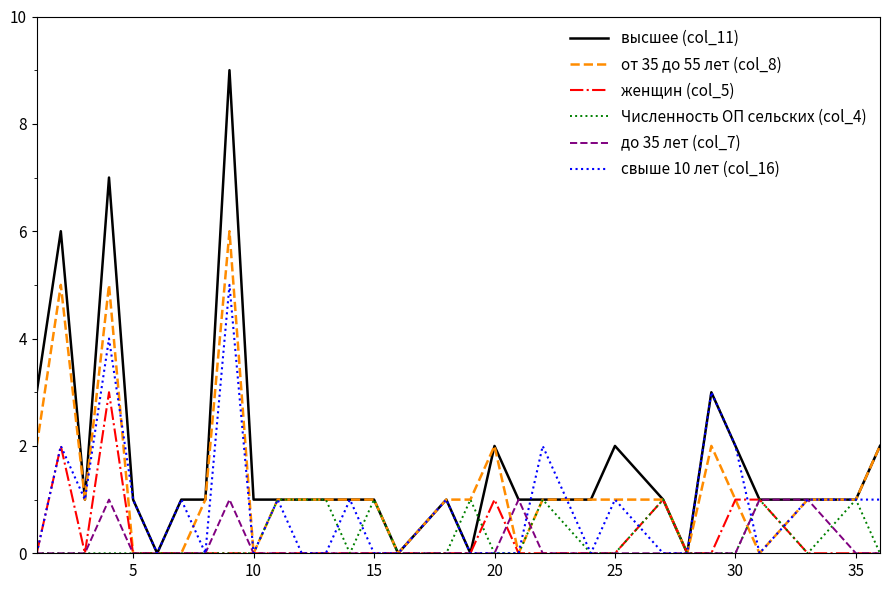

Which series has the largest range (max minus min)?

высшее (col_11)